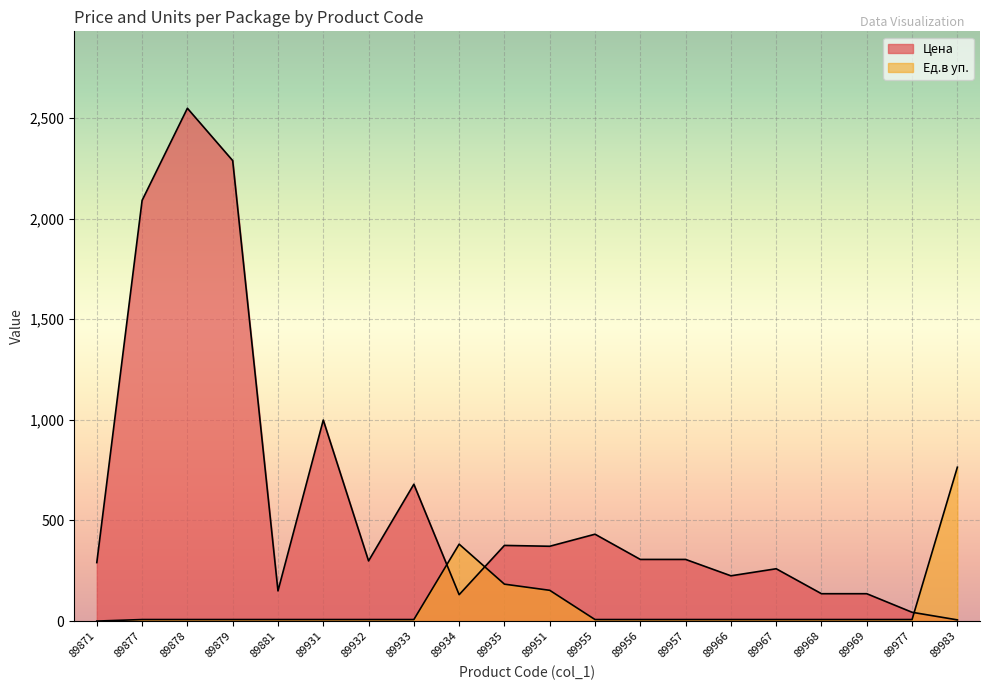

What is the sum of all Ед.в уп. values?

1597.8